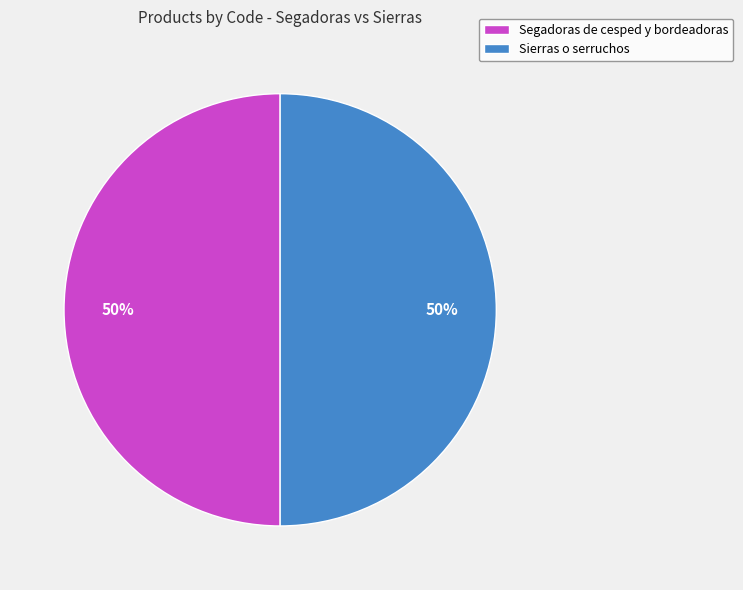

True or false: Segadoras de cesped y bordeadoras accounts for 50% of the total.

True